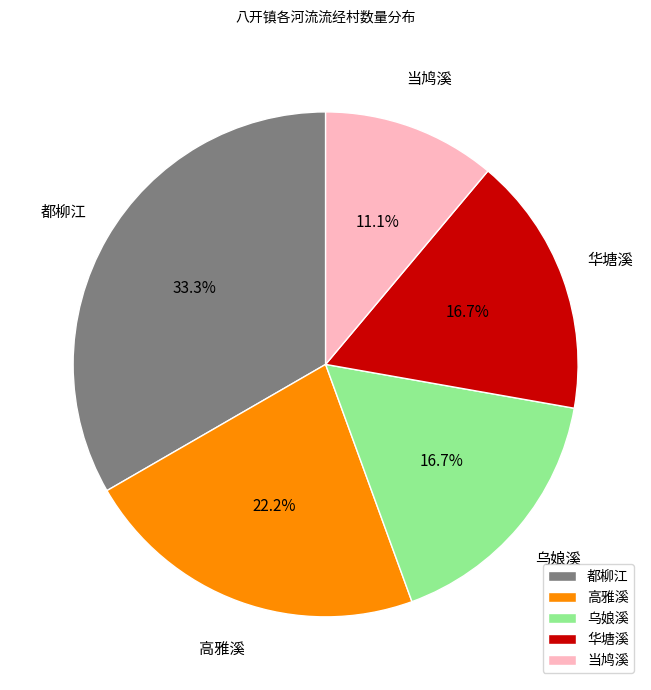

What is the ratio of the value at 高雅溪 to the value at 都柳江?

0.7